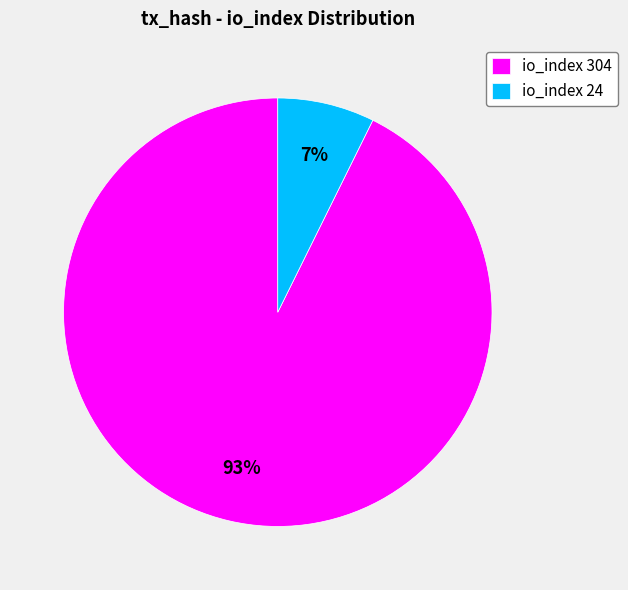

The io_index 304 slice represents 99% of the pie. True or false?

False